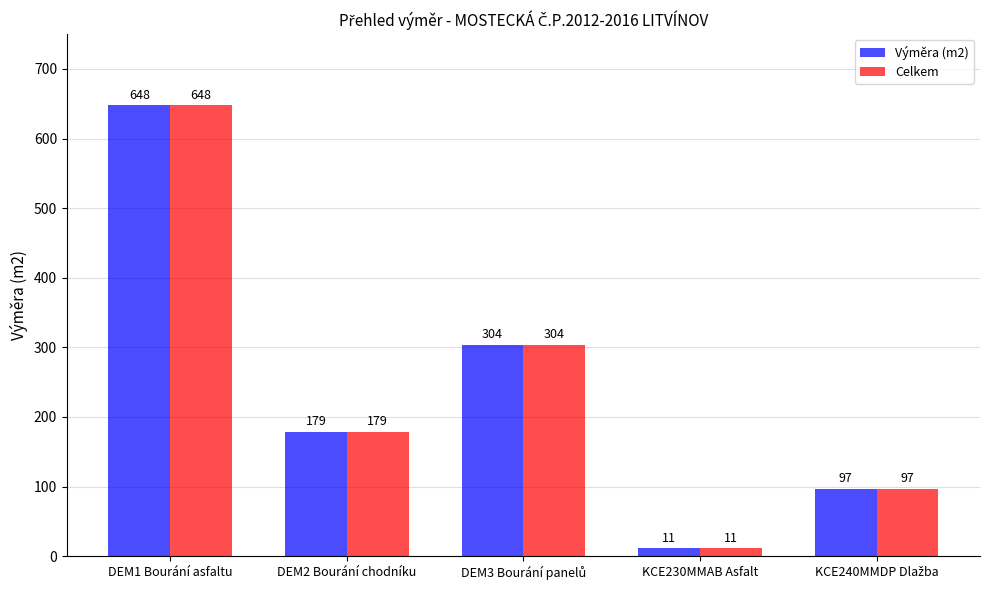

What value does the Celkem series have at DEM2 Bourání chodníku?

179